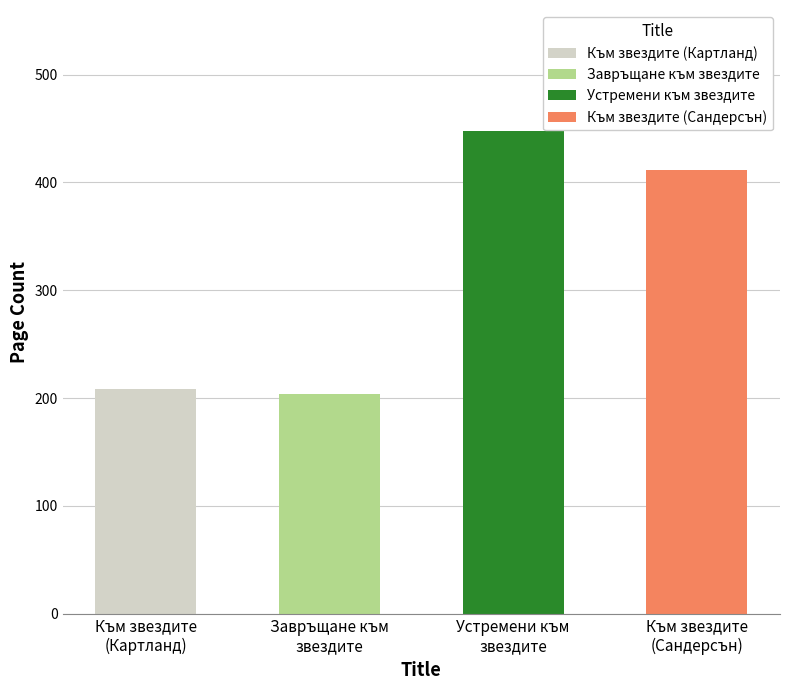

Which category has the highest value across all series?

Устремени към звездите